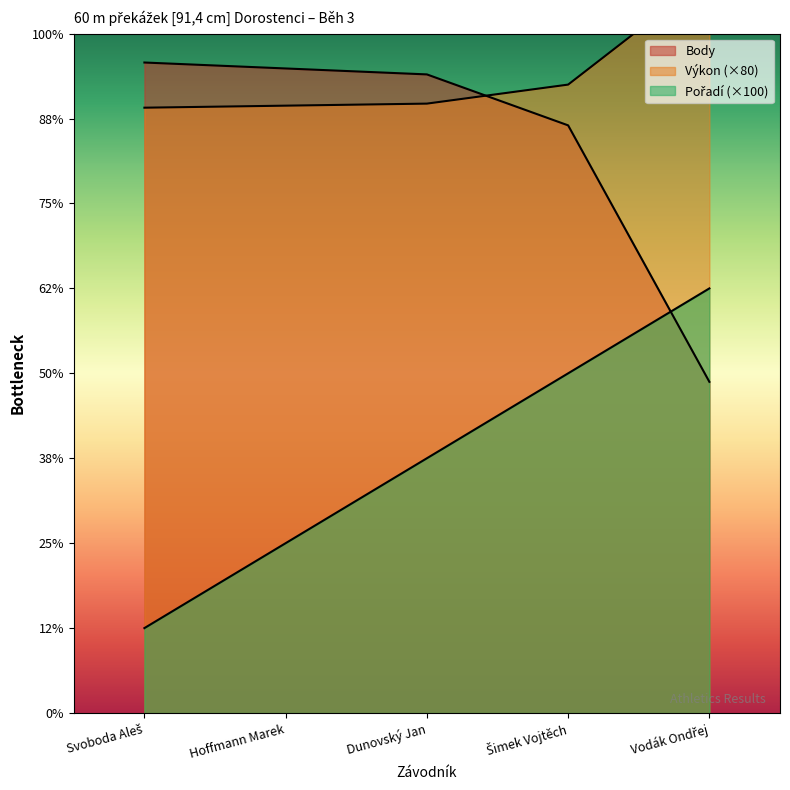

What is the label of the 5th point from the right?

Svoboda Aleš